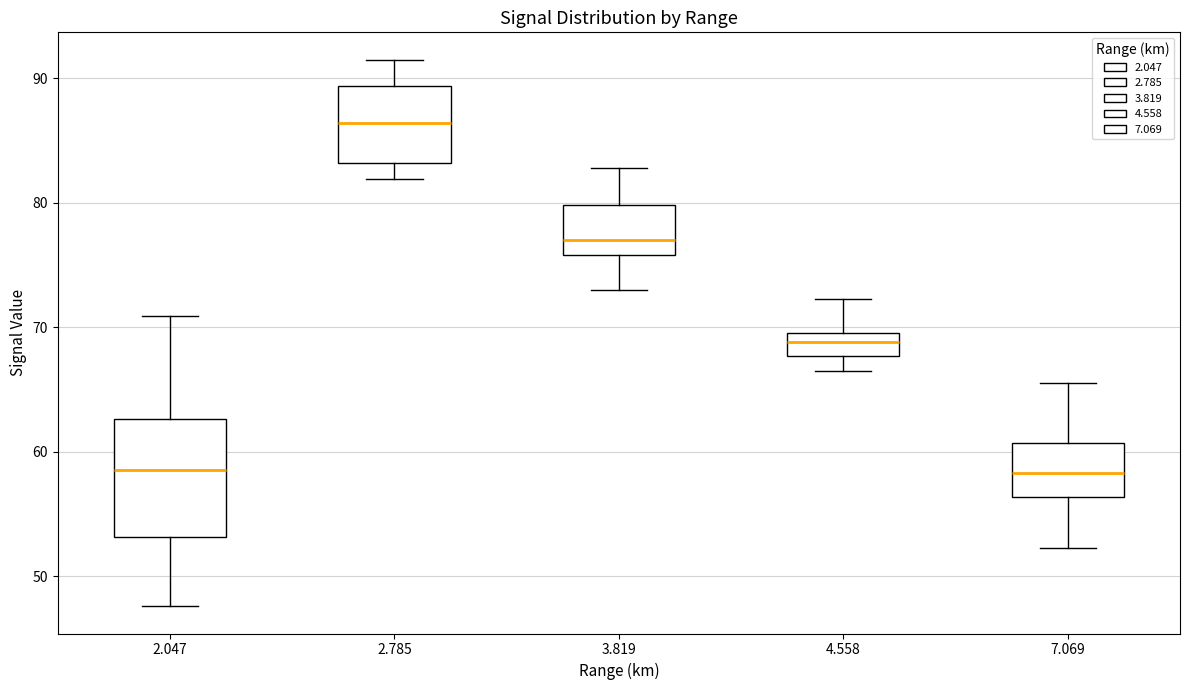

Where does the upper whisker of the box at x = 7.069 end on the y-axis? The values are not printed on the chart, so give them approximately, as read against the axis.

66